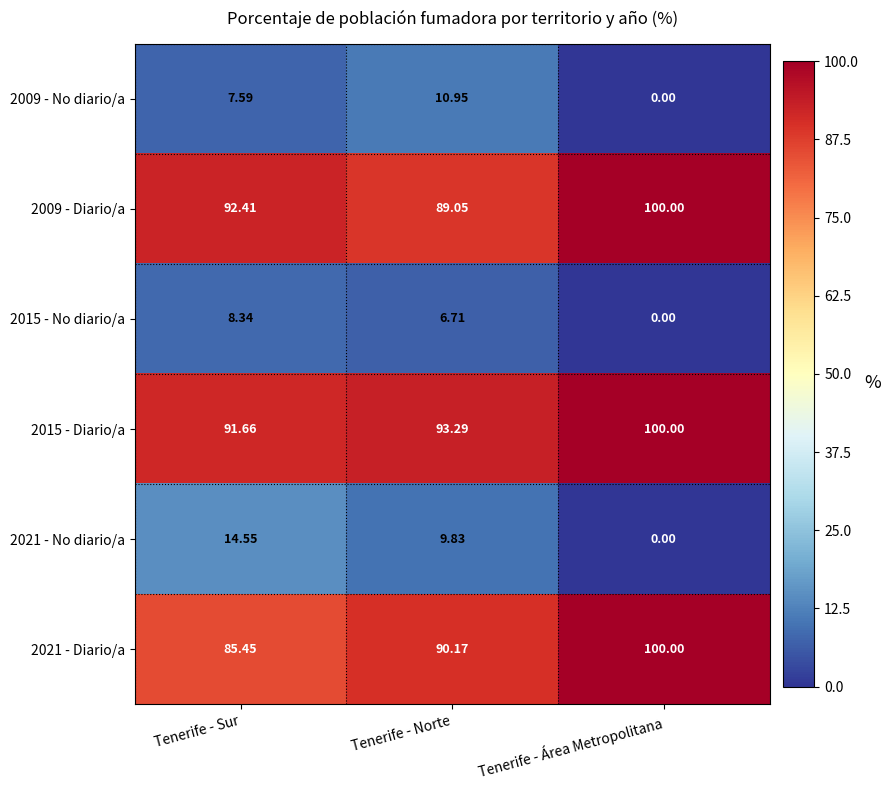

List the labels in order of 2009 - Diario/a value, smallest first.

Tenerife - Norte, Tenerife - Sur, Tenerife - Área Metropolitana